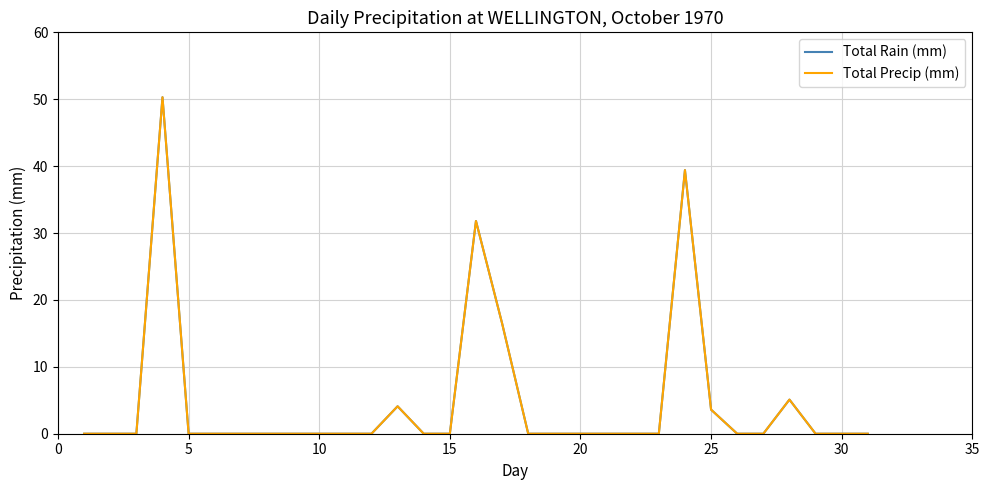

Does the chart display data point markers on the line(s)?

No